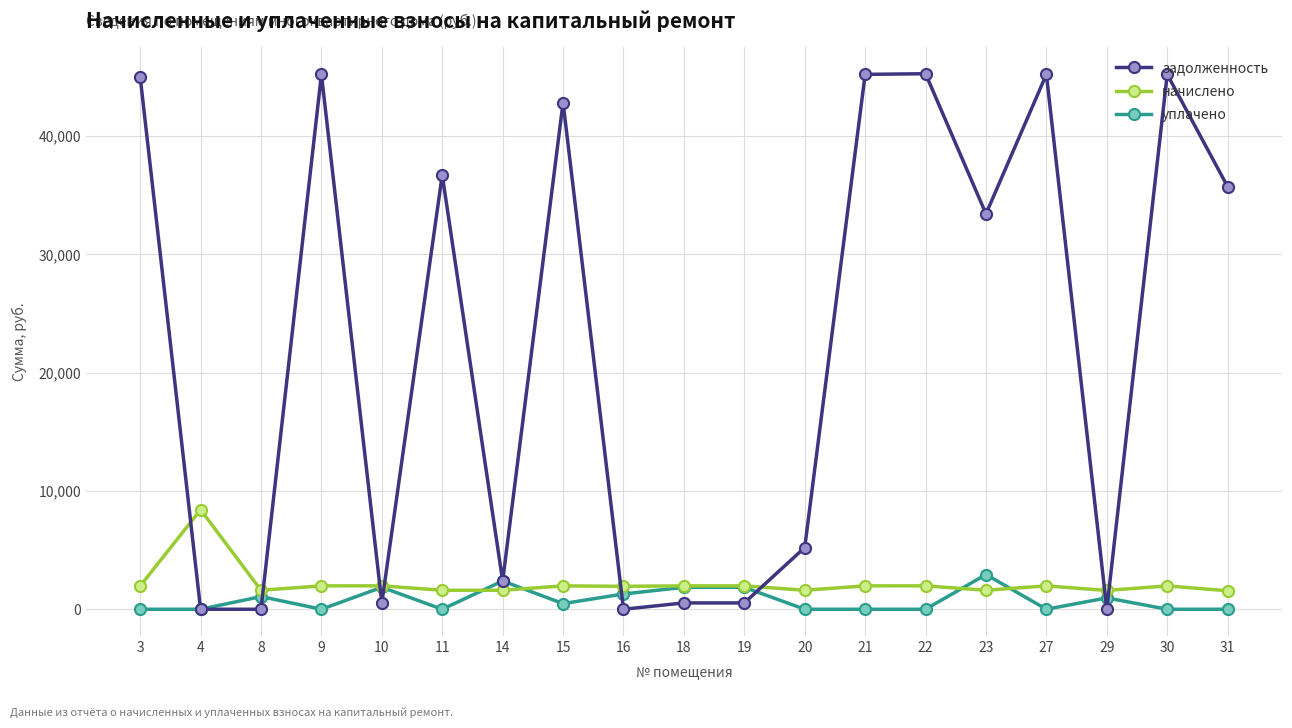

True or false: уплачено has a value of 1564.1 at 22.

False